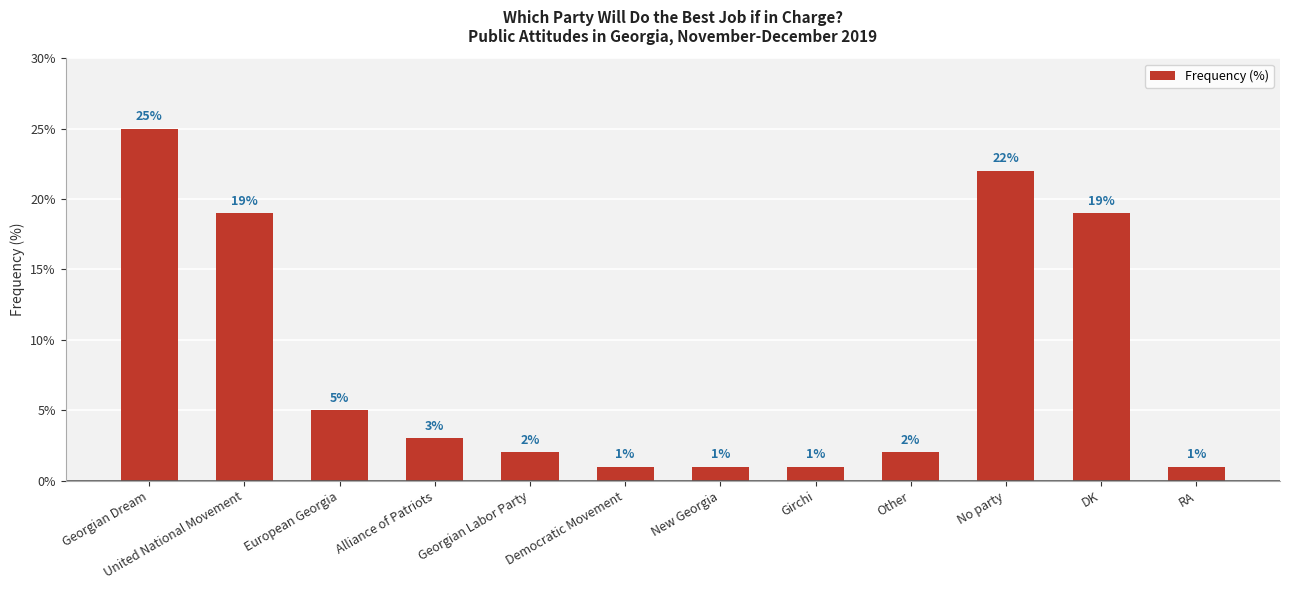

What is the sum of the values at DK and Girchi?

20